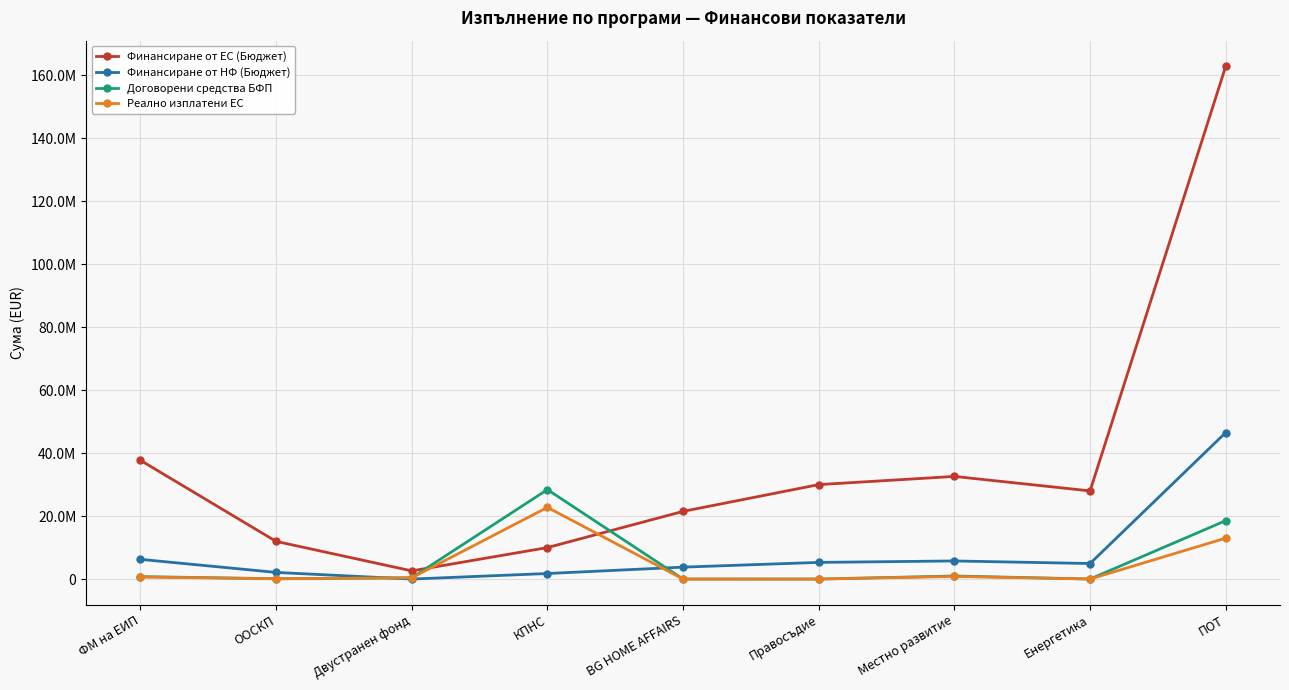

What are all the series names shown in the legend?

Финансиране от ЕС (Бюджет), Финансиране от НФ (Бюджет), Договорени средства БФП, Реално изплатени ЕС